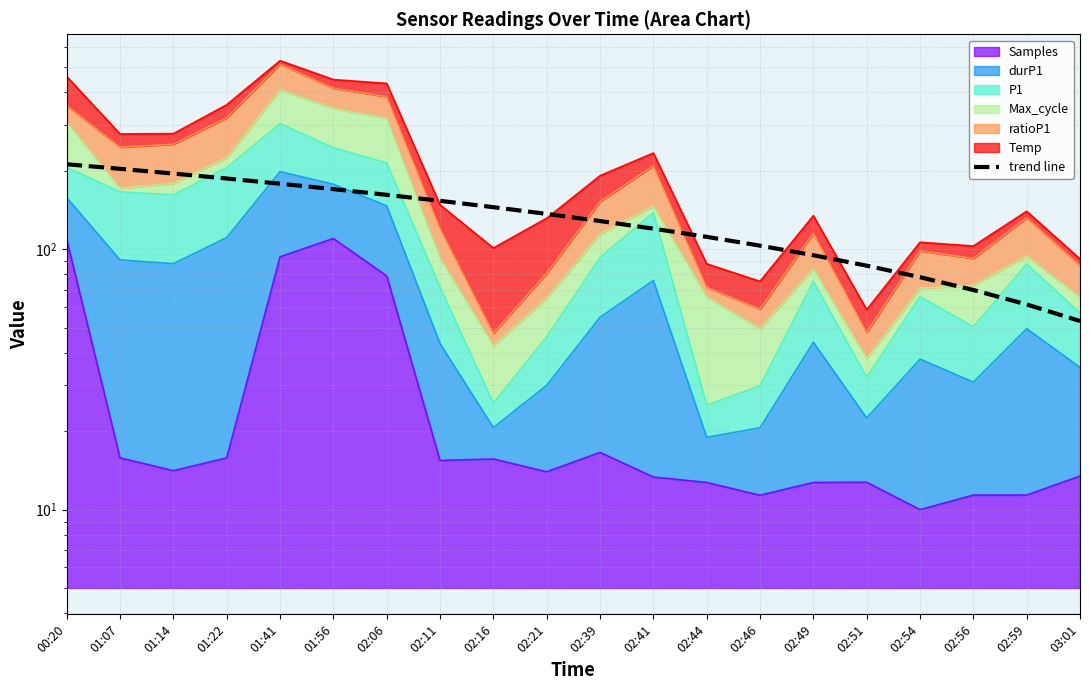

Does the chart display data point markers on the line(s)?

No